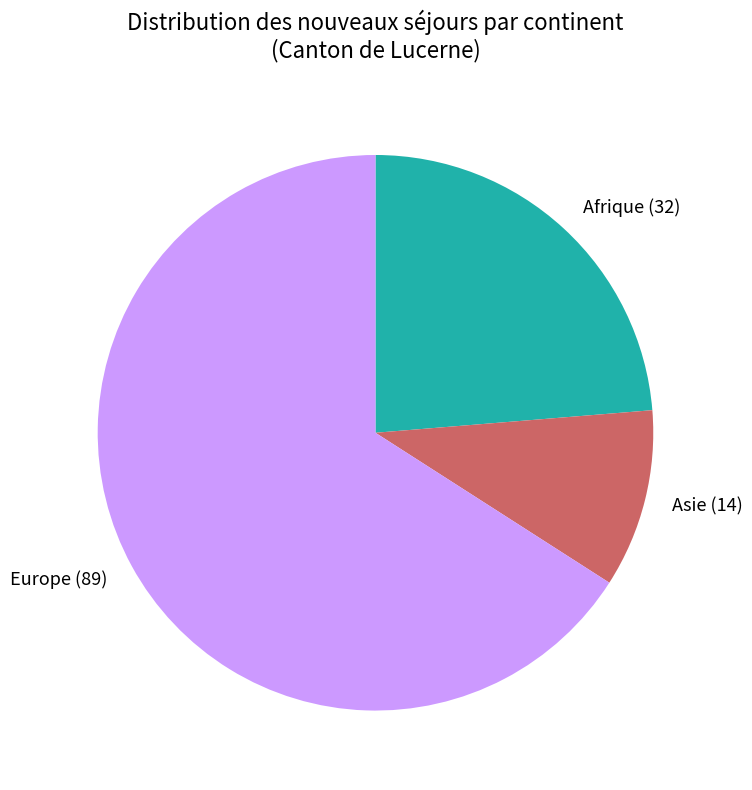

Rank the categories by value from highest to lowest.

Europe, Afrique, Asie